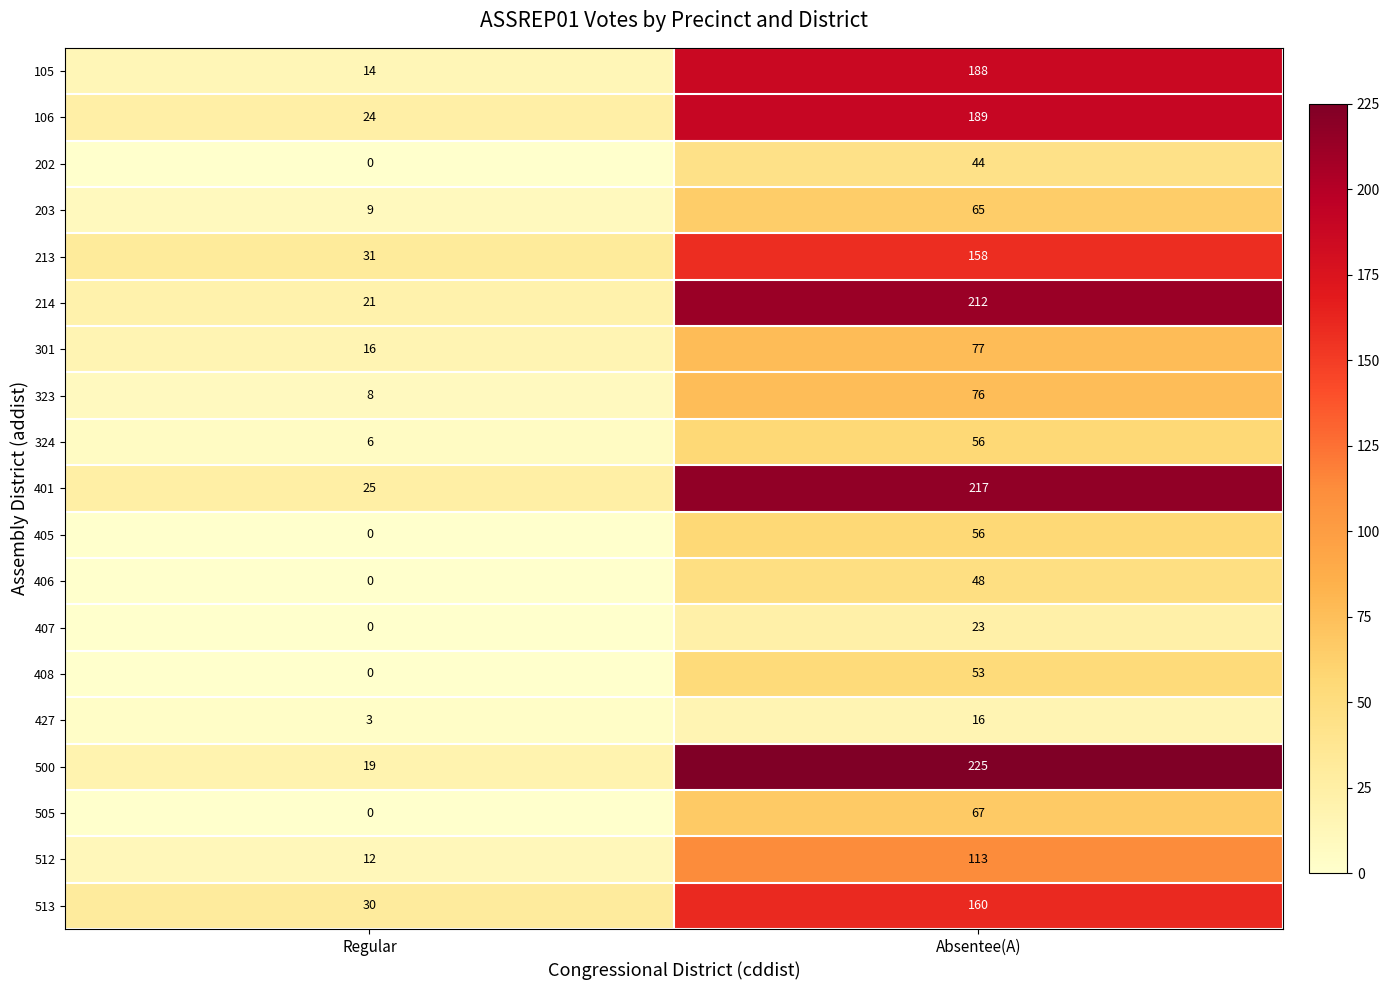

What is the average value of the 405 series?

28